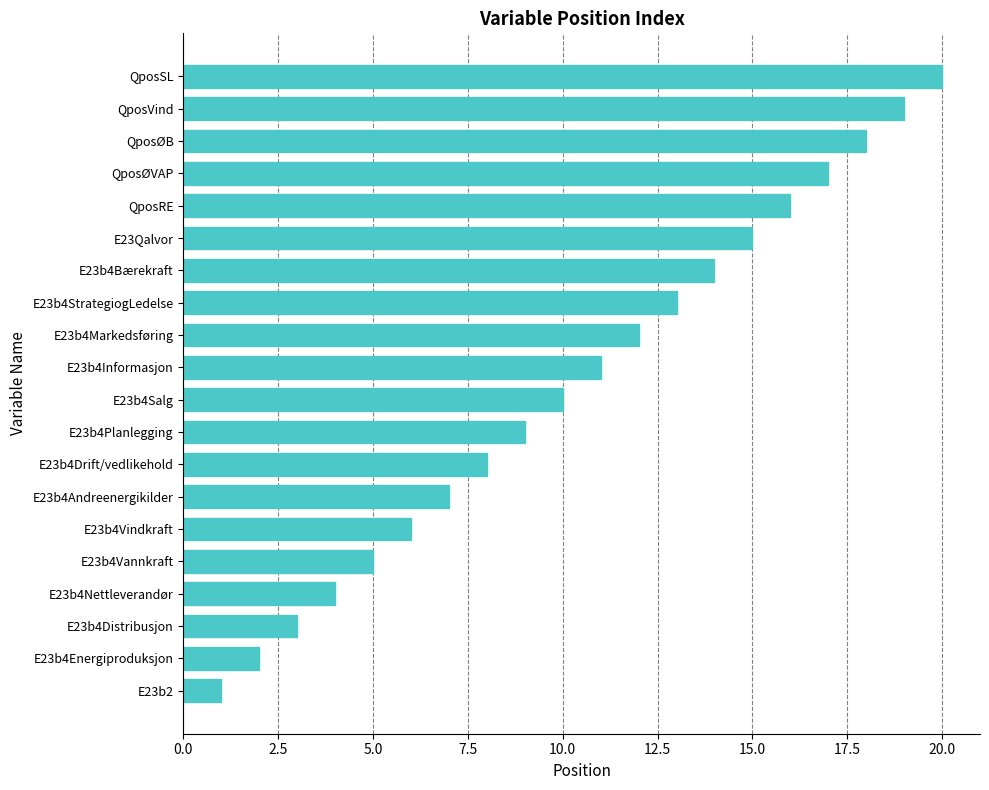

List the labels in order of value, largest first.

QposSL, QposVind, QposØB, QposØVAP, QposRE, E23Qalvor, E23b4Bærekraft, E23b4StrategiogLedelse, E23b4Markedsføring, E23b4Informasjon, E23b4Salg, E23b4Planlegging, E23b4Drift/vedlikehold, E23b4Andreenergikilder, E23b4Vindkraft, E23b4Vannkraft, E23b4Nettleverandør, E23b4Distribusjon, E23b4Energiproduksjon, E23b2